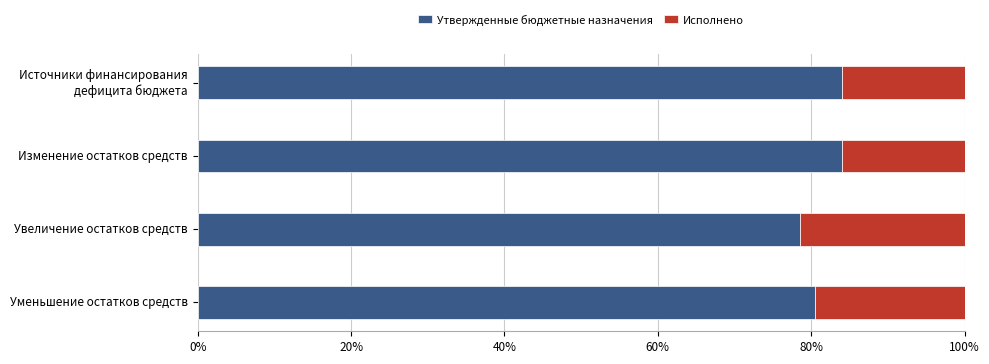

What is the sum of the Утвержденные бюджетные назначения values at Изменение остатков средств and Уменьшение остатков средств?

164.5